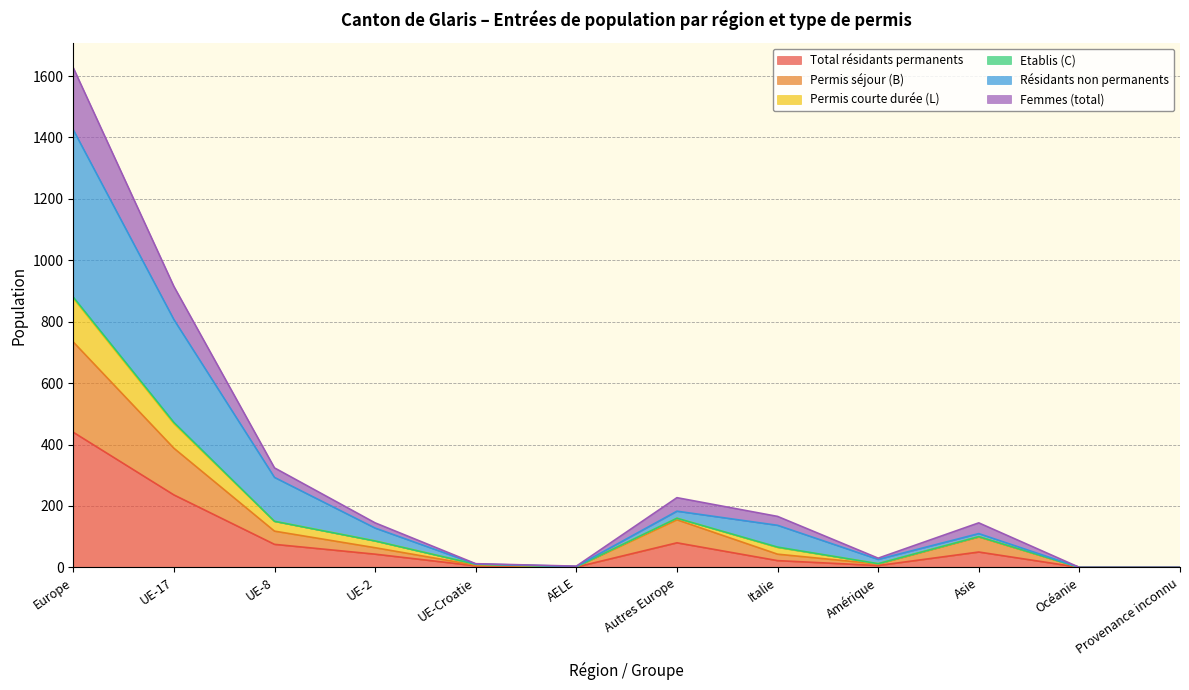

What is the highest value of the Total résidants permanents series?

440